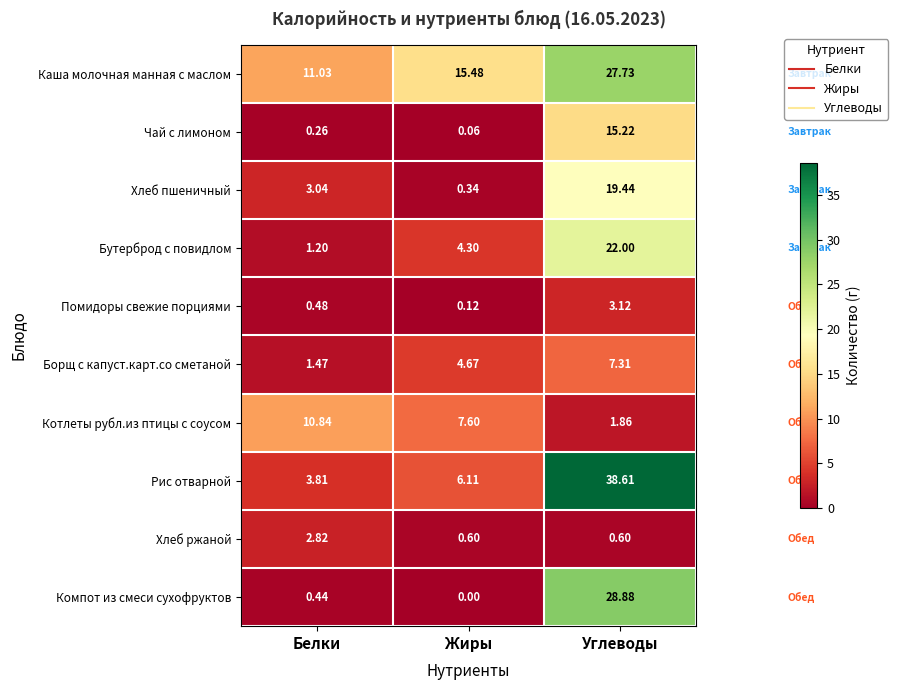

Between Белки and Углеводы, which series saw the biggest shift?

Рис отварной